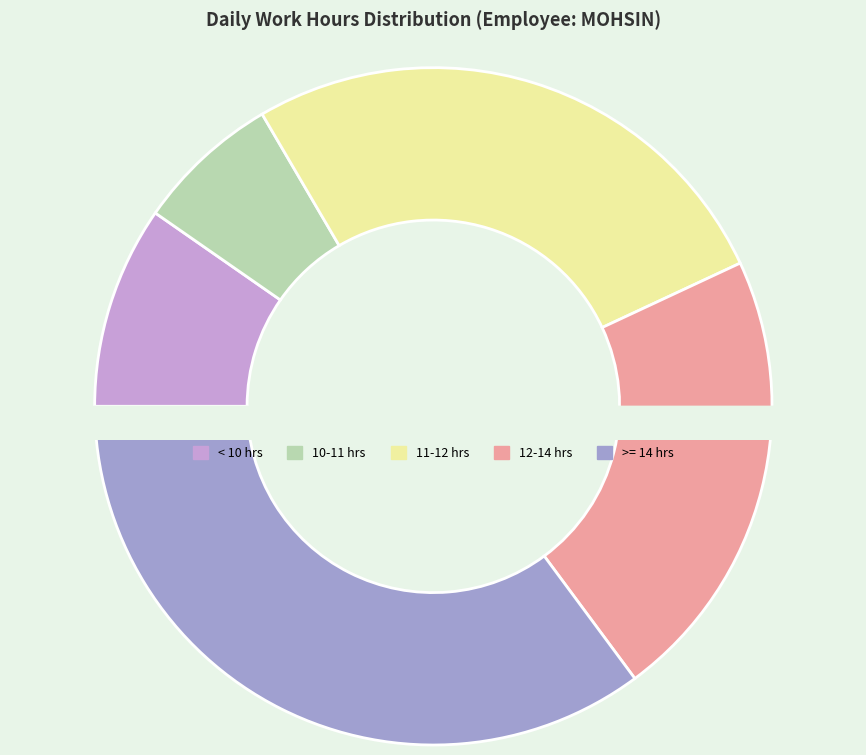

Is there a majority slice in this chart?

No